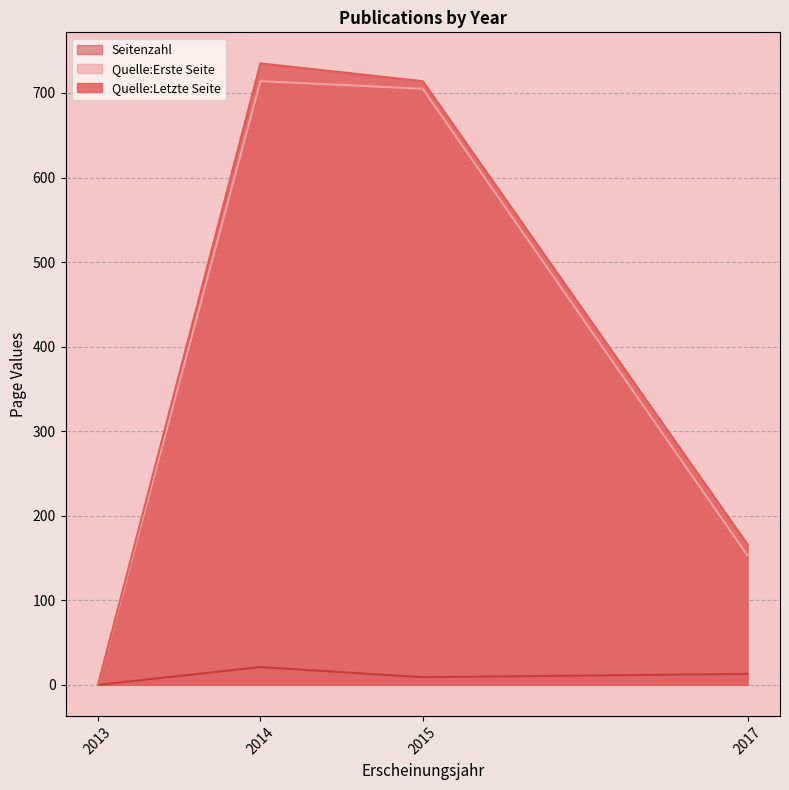

What is the difference between the maximum and second lowest values in the Seitenzahl series?

12